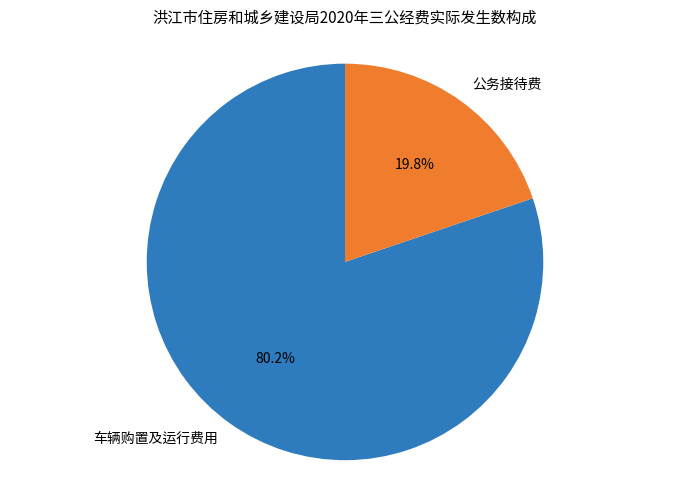

What is the ratio of the value at 车辆购置及运行费用 to the value at 公务接待费?

4.1